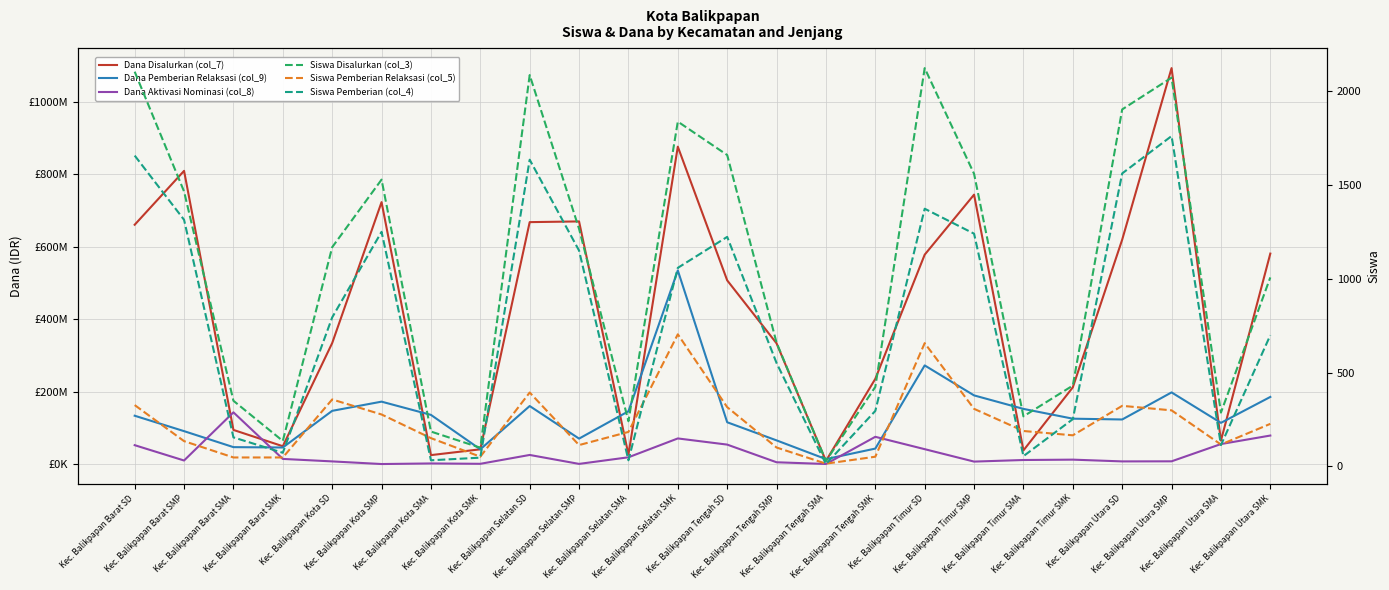

How many lines are shown in the chart?

6